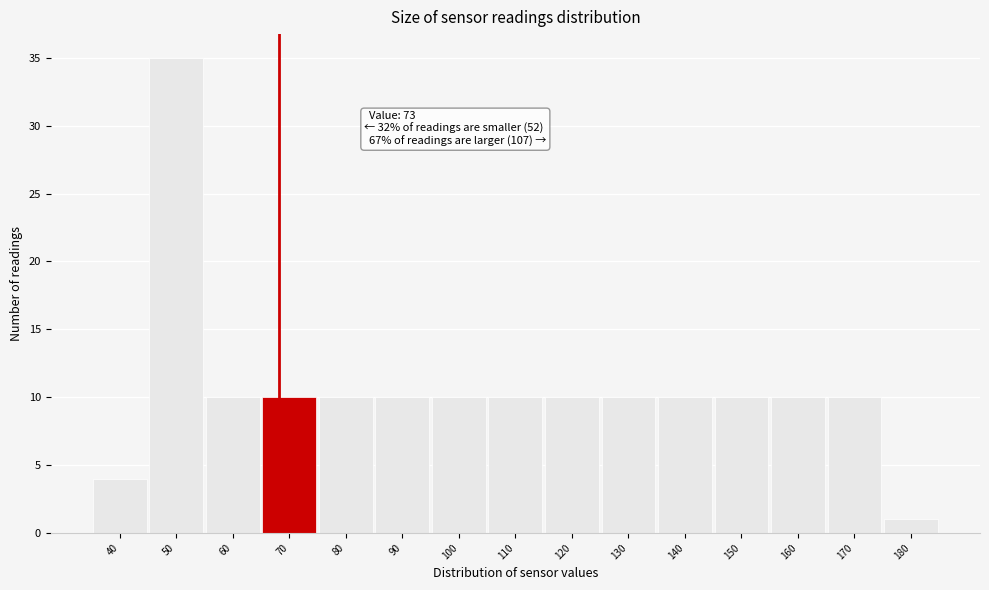

Reading left to right, transcribe all the data shown in this chart.

40=4	50=35	60=10	70=10	80=10	90=10	100=10	110=10	120=10	130=10	140=10	150=10	160=10	170=10	180=1